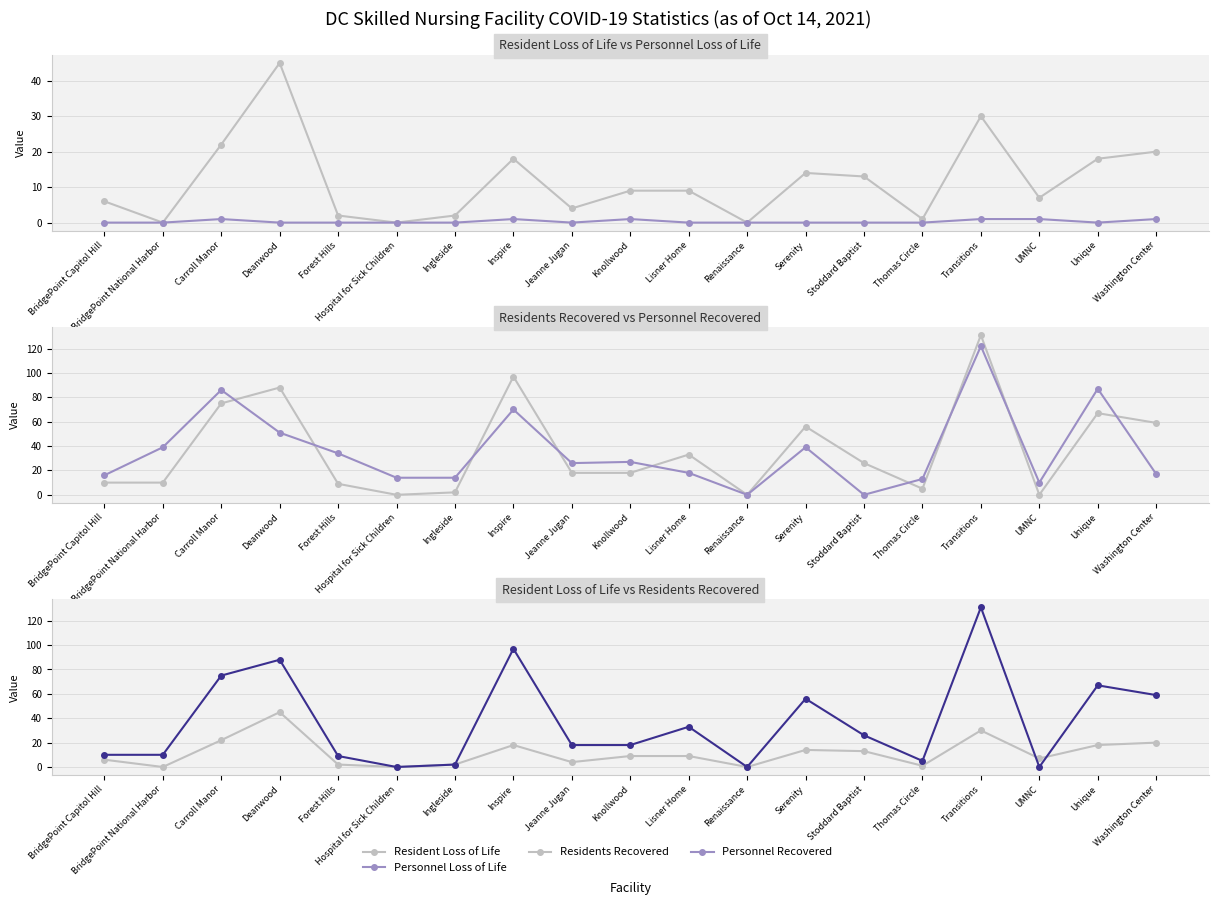

True or false: Personnel Loss of Life and Resident Loss of Life intersect in this chart.

False